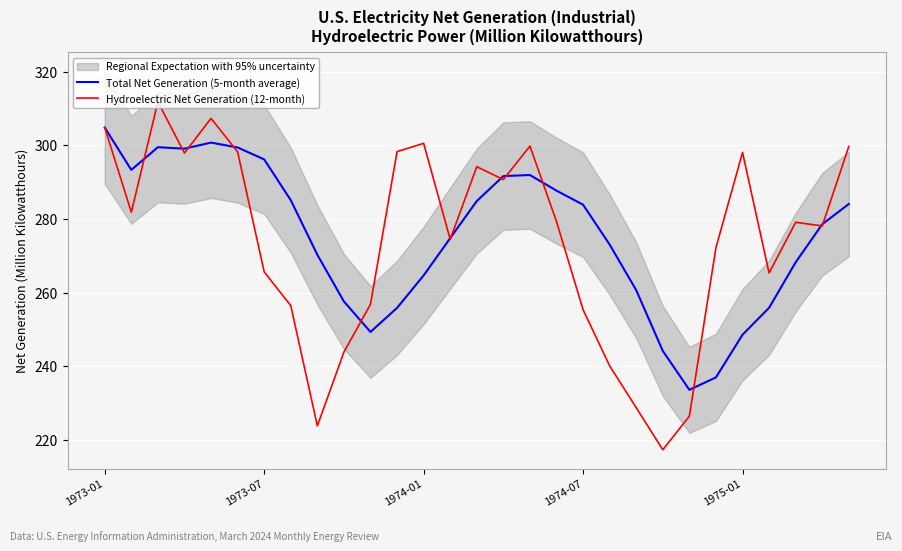

Which series has the largest total across all categories?

Total Net Generation (5-month average)